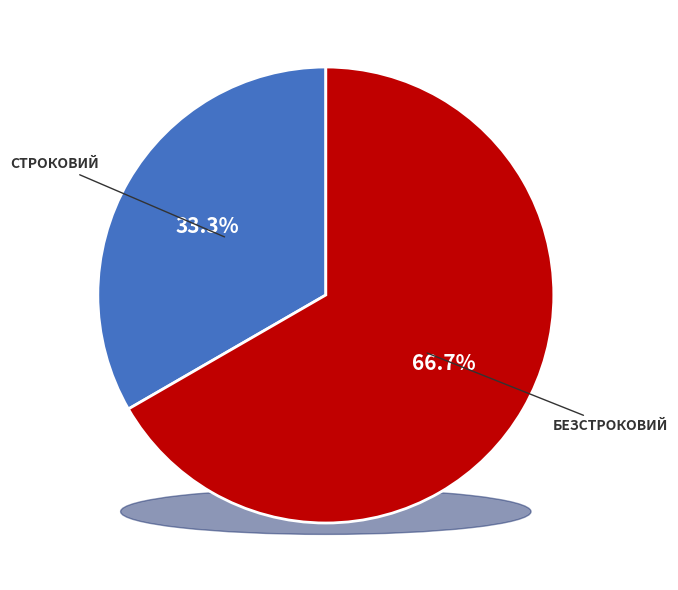

What percentage is the Строковий slice, to the nearest percent?

33%